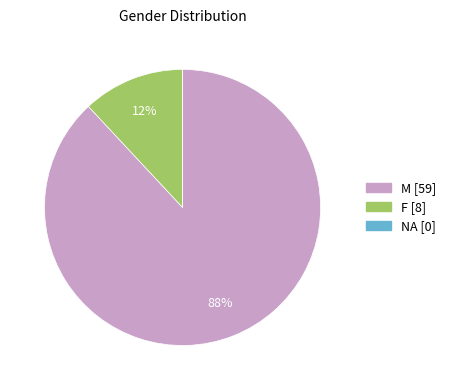

To the nearest percent, what is the difference between the largest and smallest slice percentages?

88%